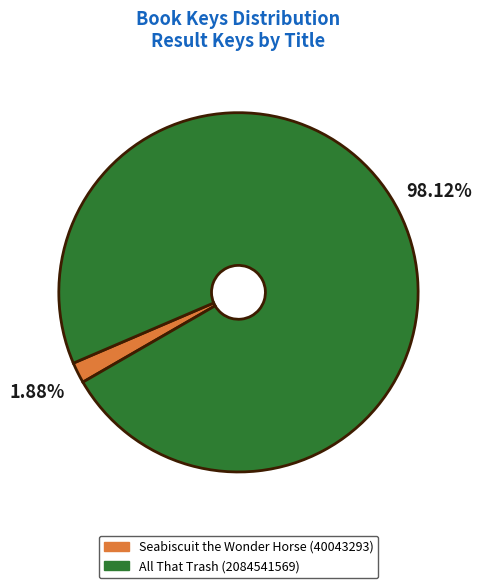

What is the majority slice?

All That Trash (2084541569)